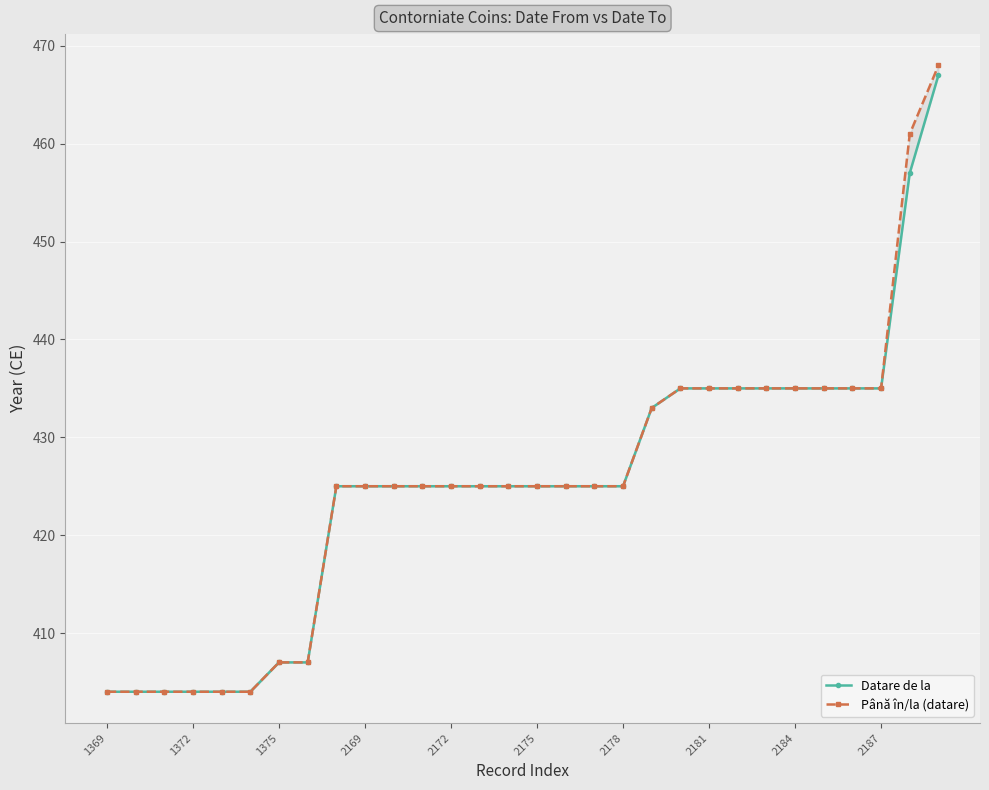

How many values in the Datare de la series are below 425?

8